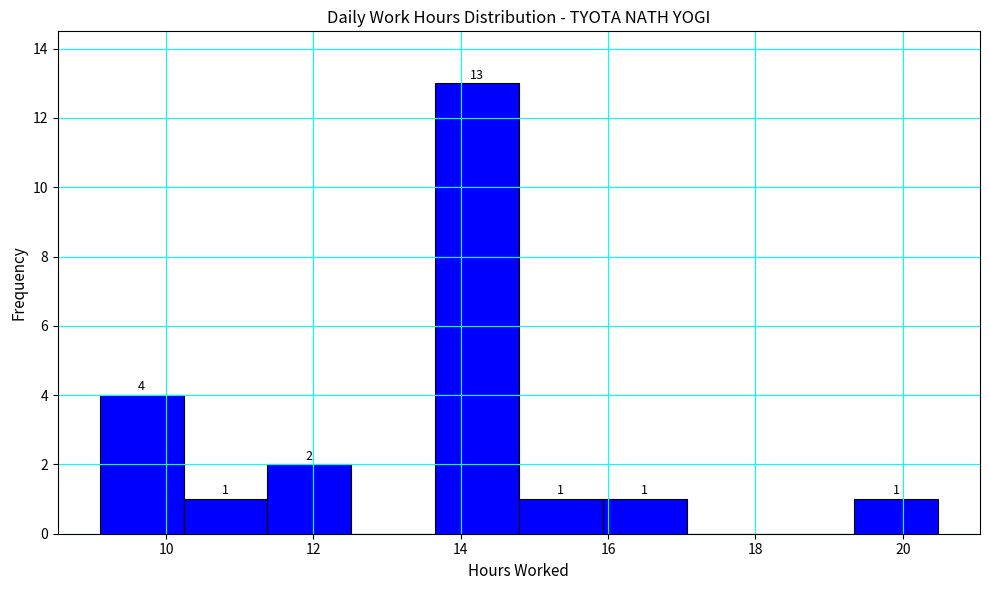

Over which range of the x-axis is the bar tallest?

13.6 to 14.8